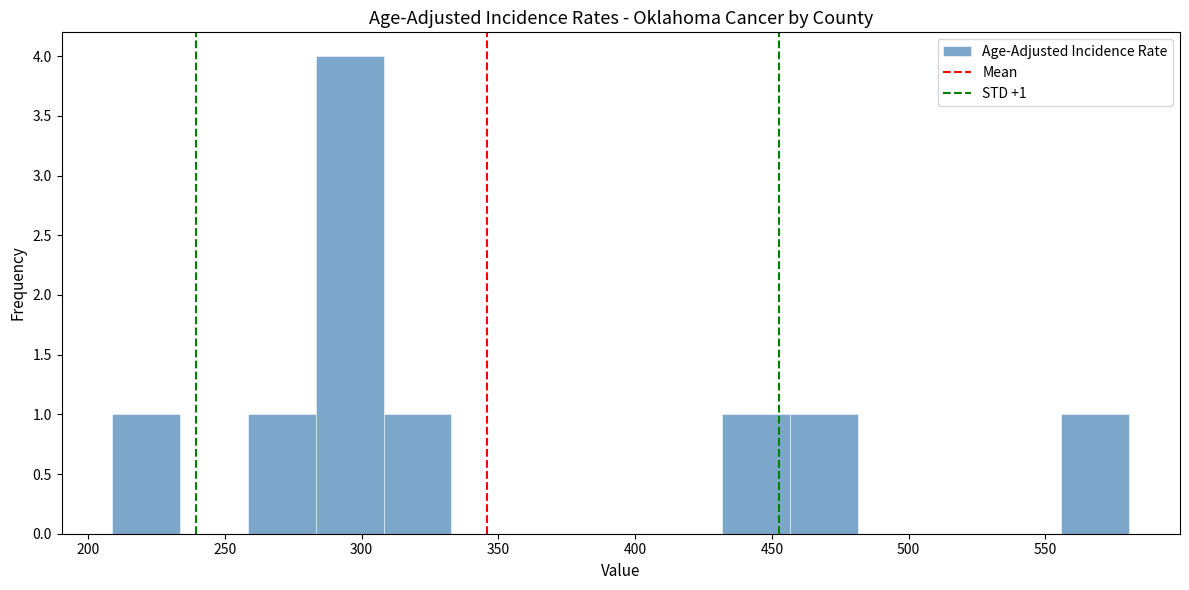

Over which range of the x-axis is the bar tallest?

285 to 310